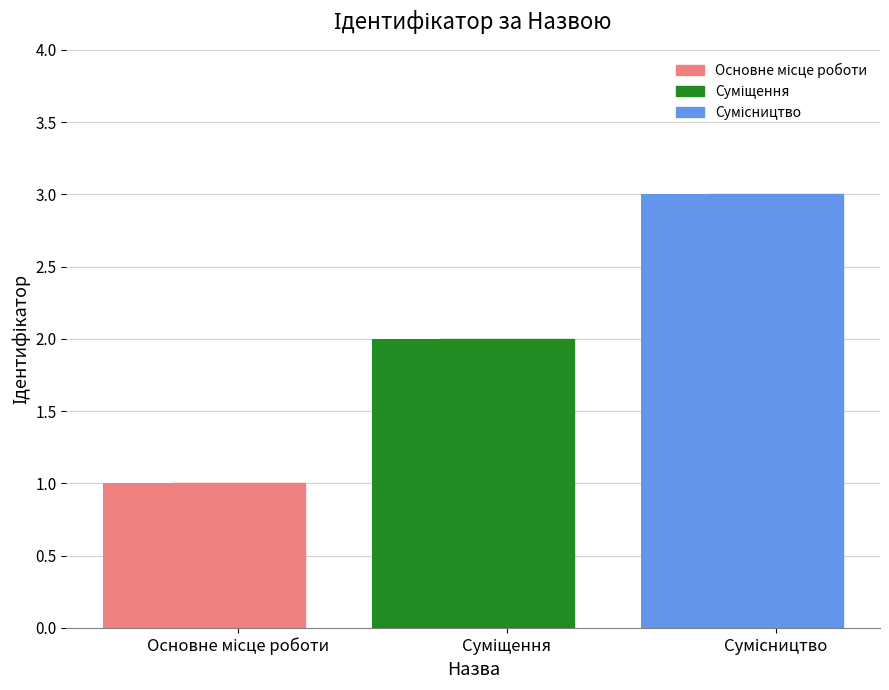

What is the value of the 2nd bar from the left?

2